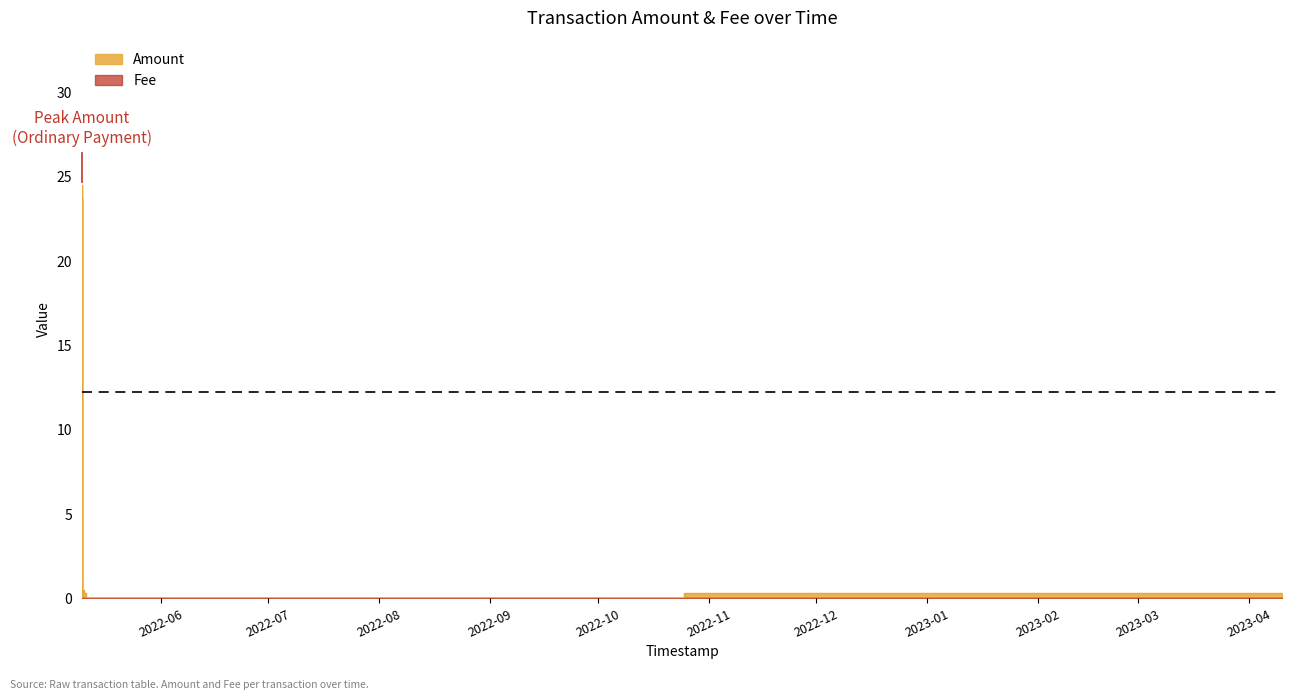

Where is the first local minimum for Amount?

2022-05-09 22:43:39